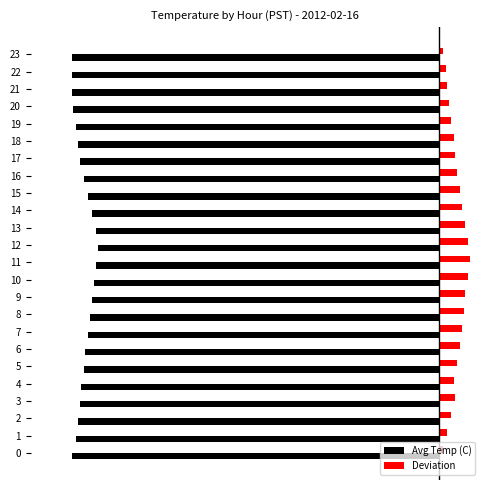

True or false: Avg Temp (C) has a value of -1.5 at 18.

False